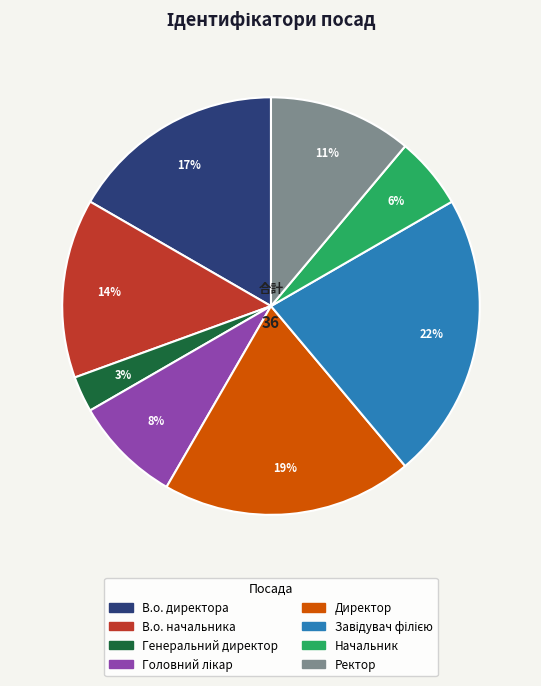

Which category has the smallest portion of the pie?

Генеральний директор